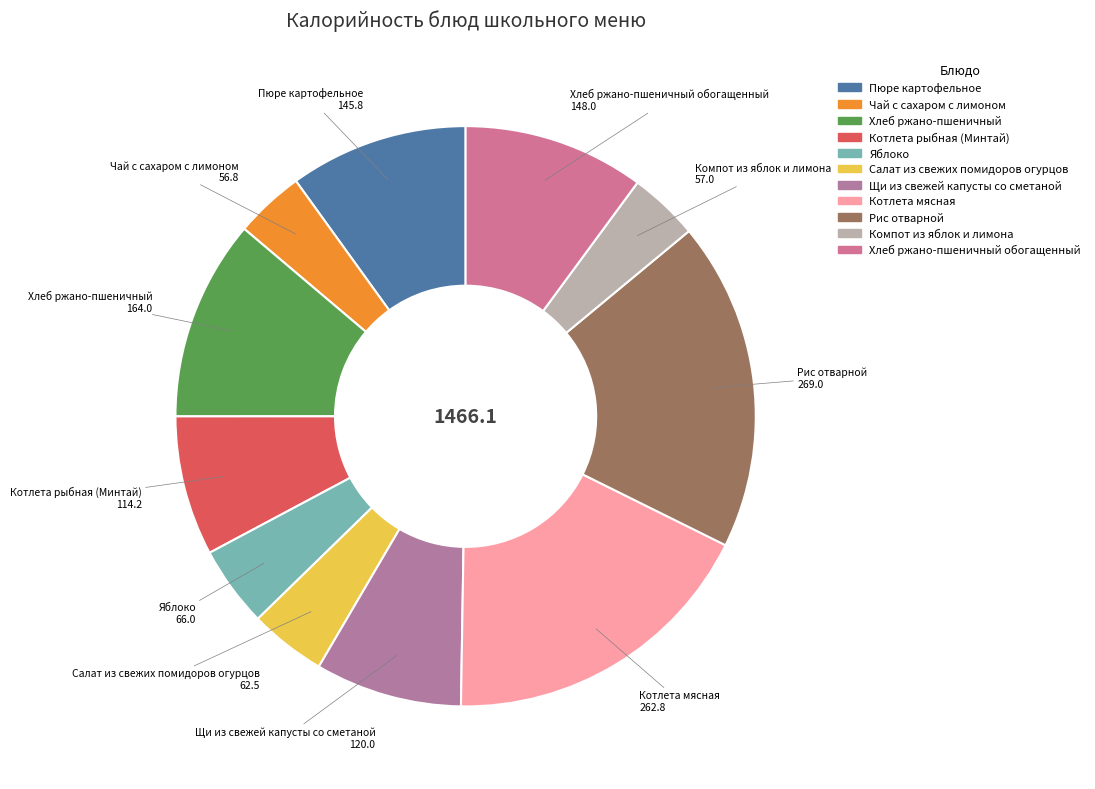

How many slices are in this pie chart?

11